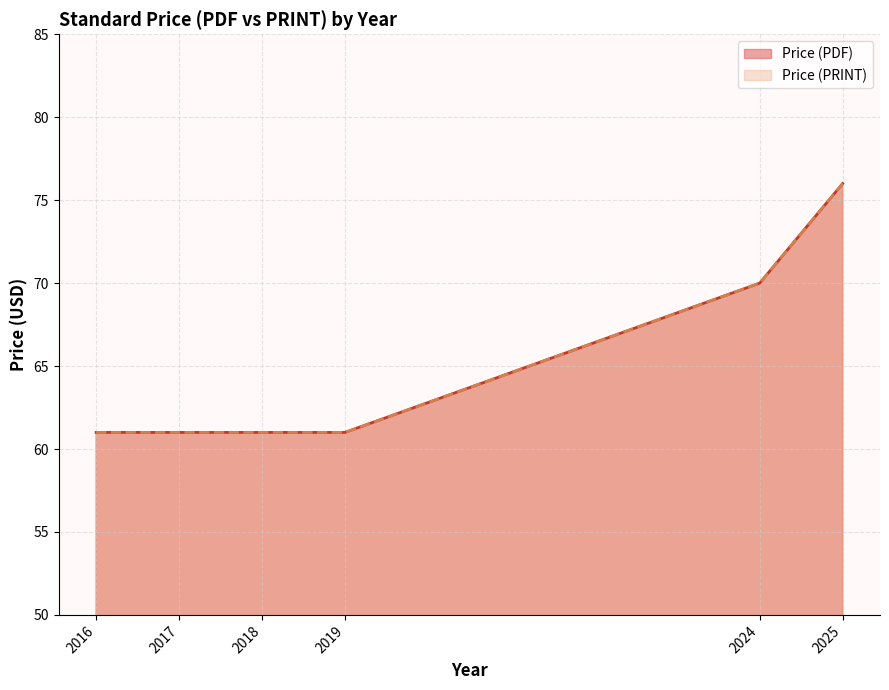

True or false: Price (PRINT) and Price (PDF) cross at least once.

False